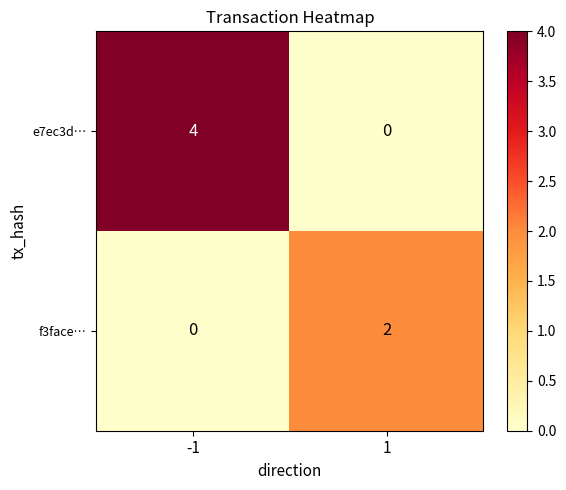

The value of f3face… at 1 is 1. True or false?

False